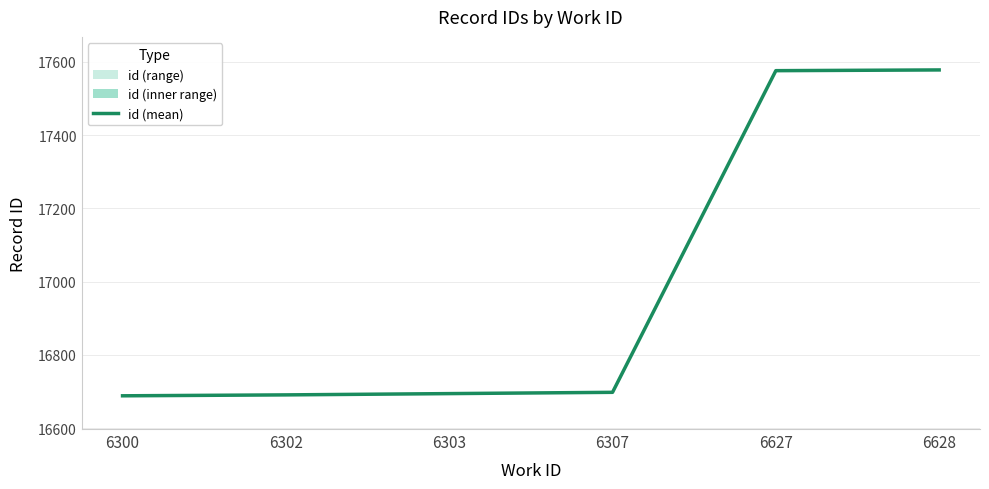

What is the sum of all values?

101926.0